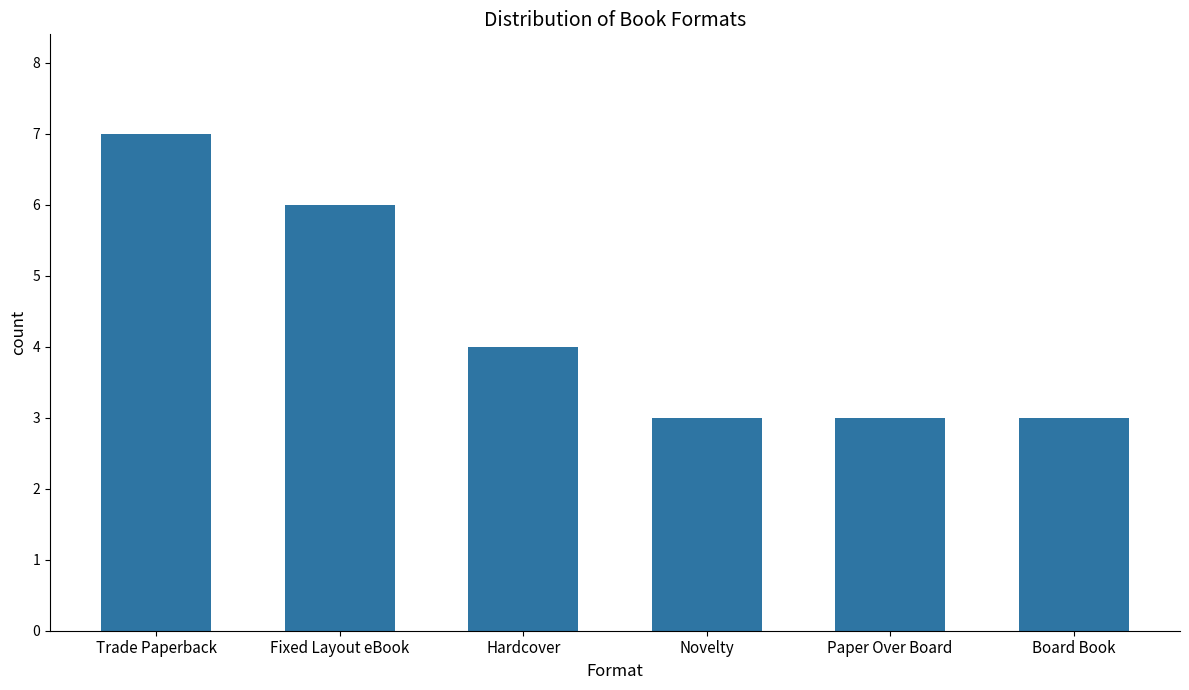

What is the label of the 4th bar from the left?

Novelty